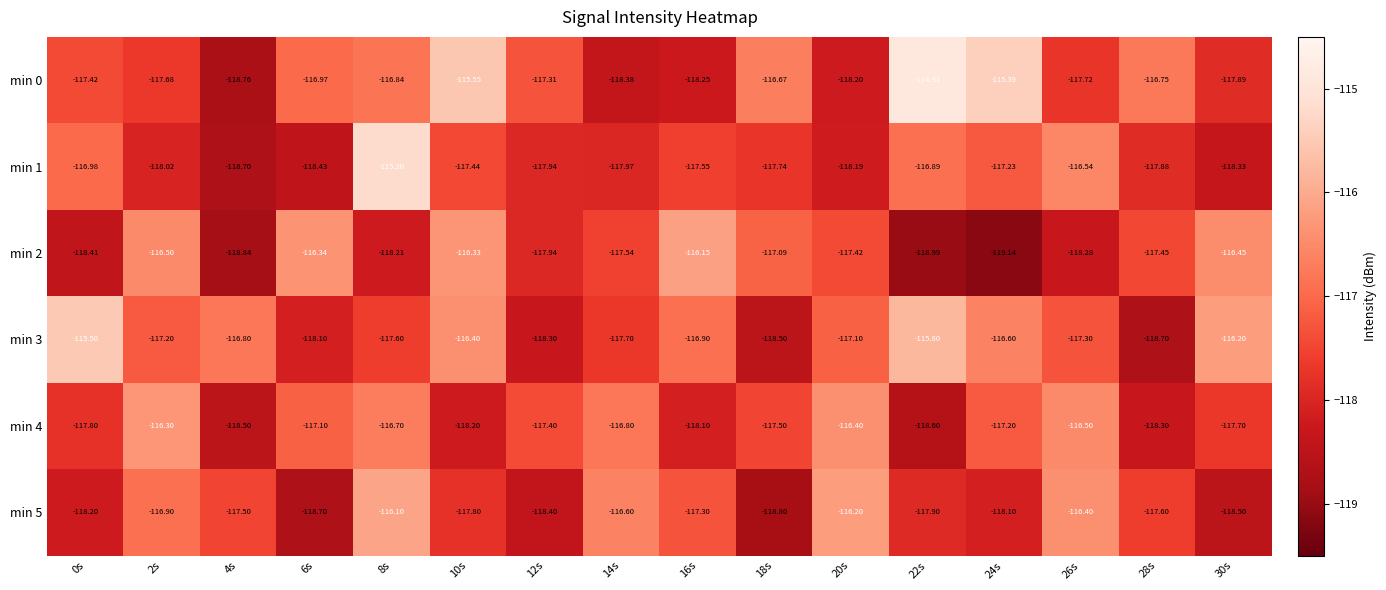

Is the value of min 5 at 0s greater than the value of min 4 at 20s?

No